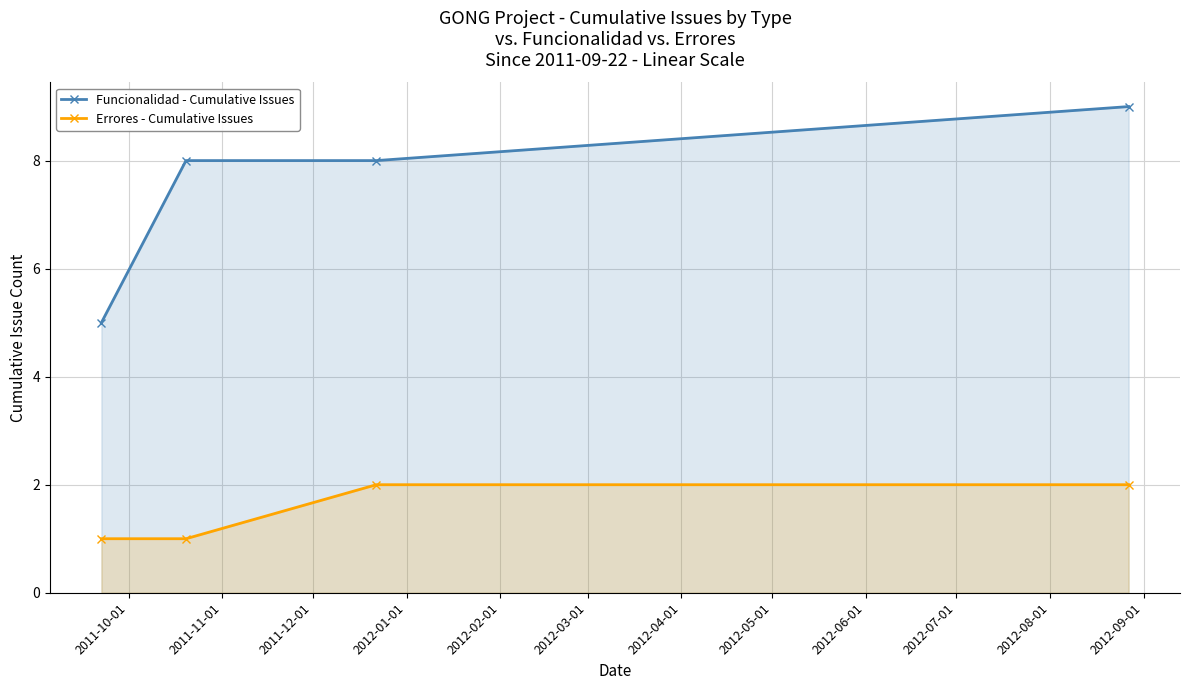

How many values in the Funcionalidad - Cumulative Issues series exceed 8?

1